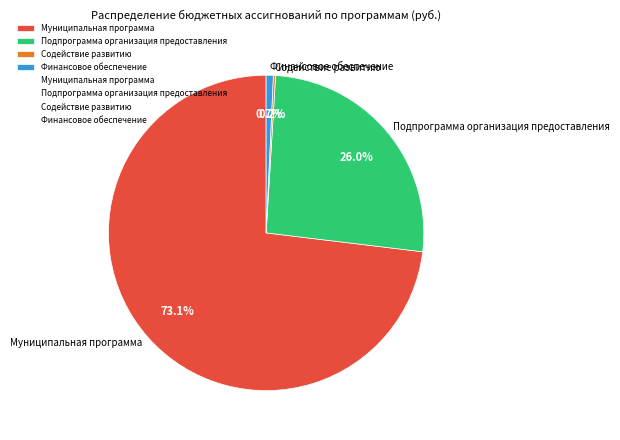

What is the largest slice in the pie chart?

Муниципальная программа